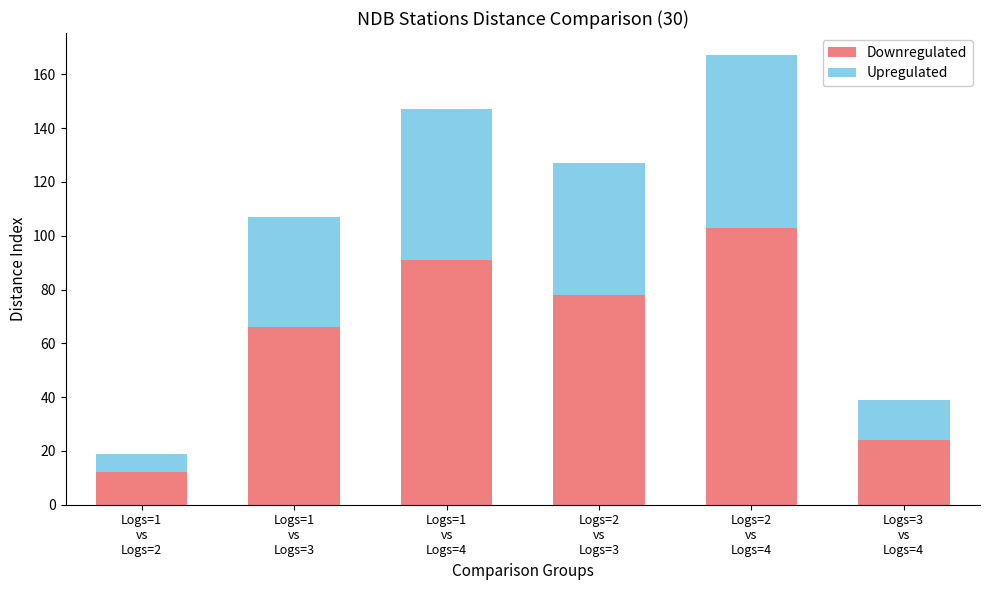

What is the average value of the Downregulated series?

62